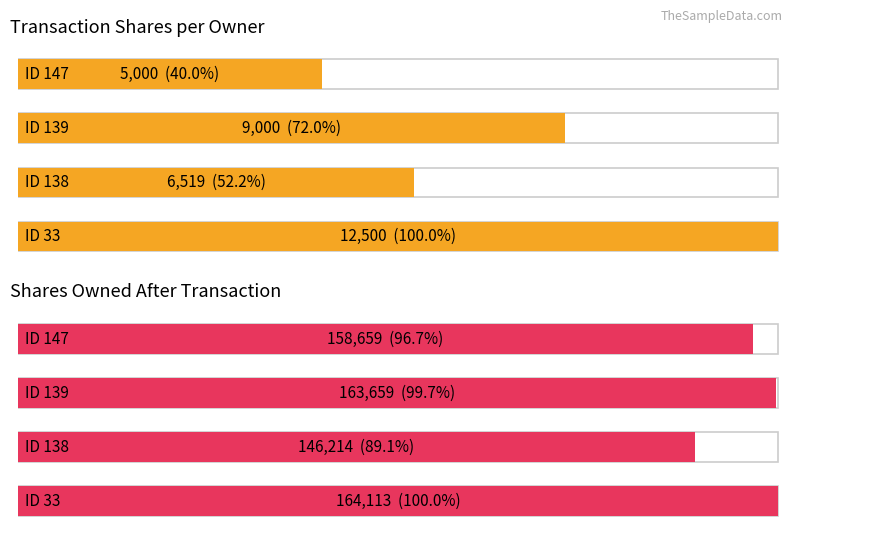

Between 33 and 139, which is larger?

33